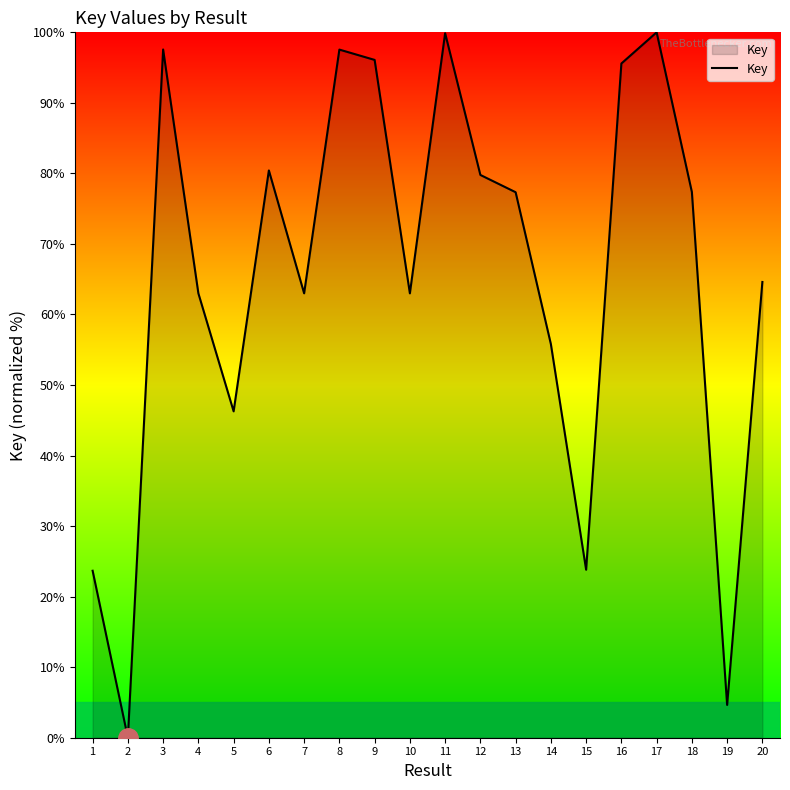

What value does the data have at 7?

63.0